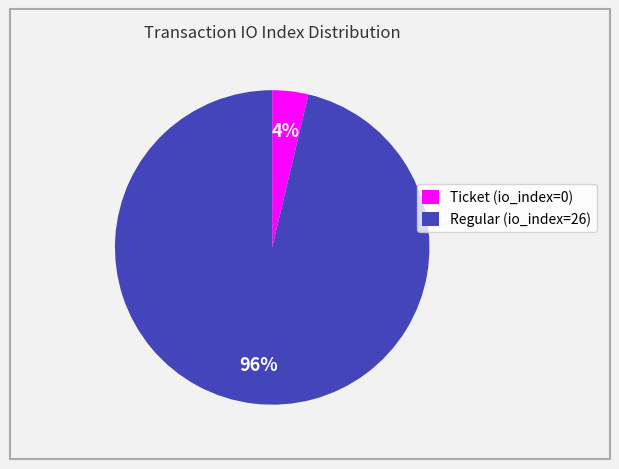

Count the number of slices in the pie.

2